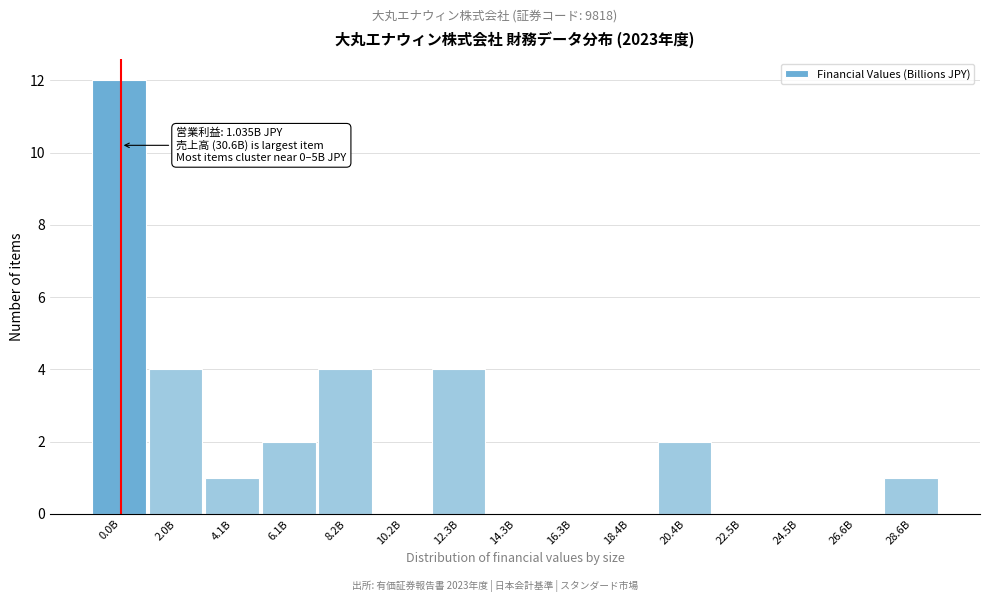

Reading right to left, list all the values displayed in this chart.

28.6B=1	26.6B=0	24.5B=0	22.5B=0	20.4B=2	18.4B=0	16.3B=0	14.3B=0	12.3B=4	10.2B=0	8.2B=4	6.1B=2	4.1B=1	2.0B=4	0.0B=12